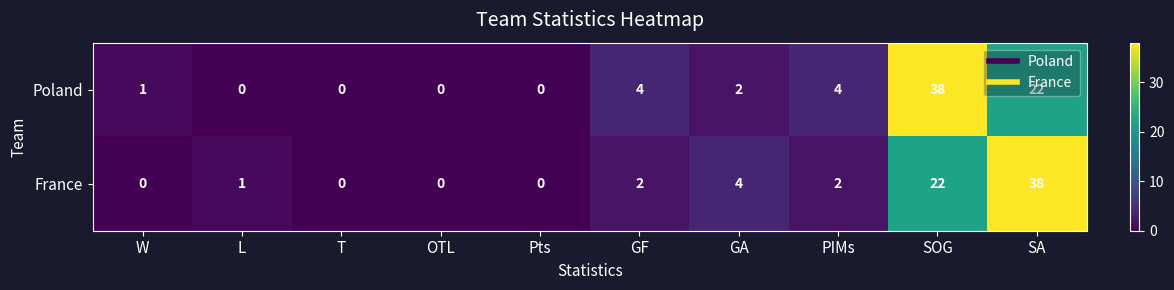

What is the difference between the France values at GA and SA?

34